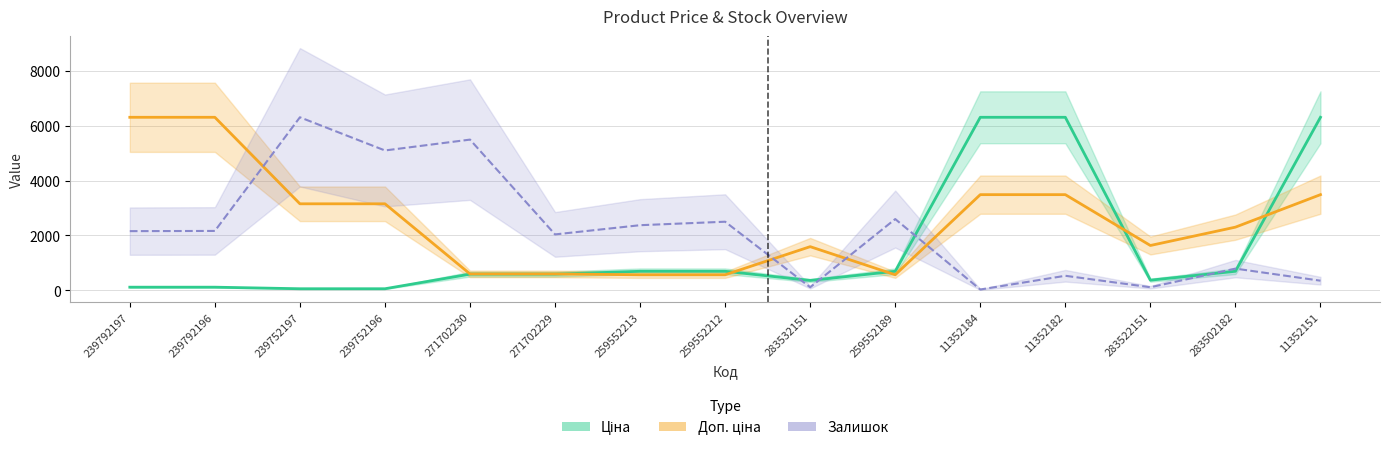

Which category has the lowest value in the Доп. ціна series?

259552213